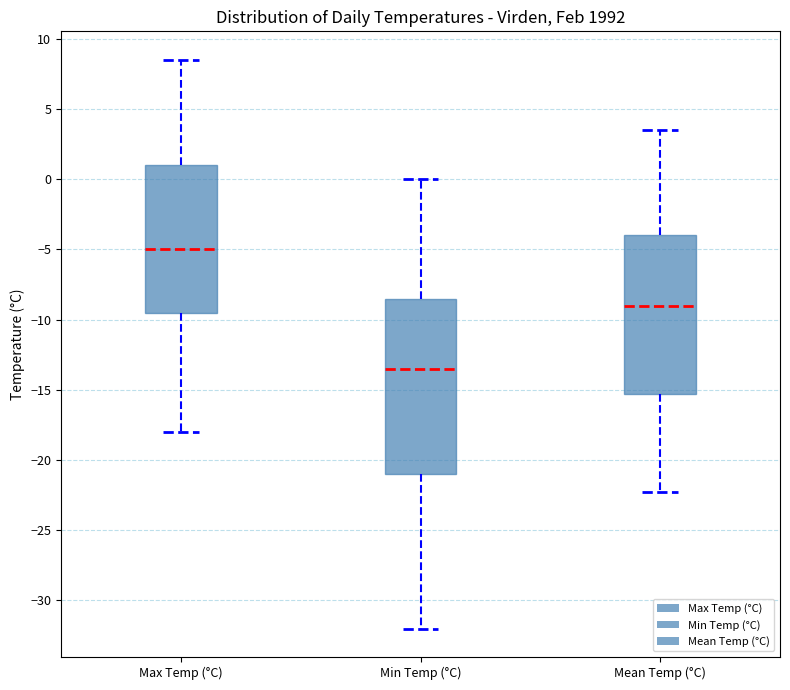

Which box's median line is the lowest?

Min Temp (°C)